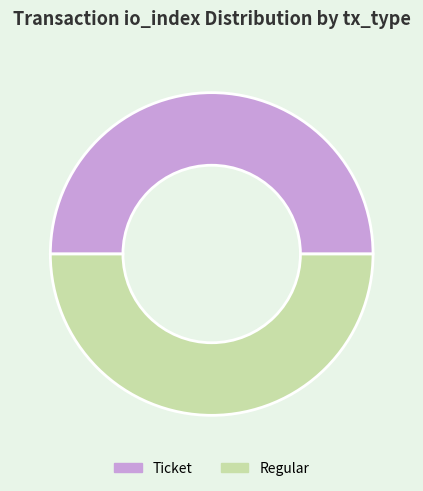

Count the number of slices in the pie.

2